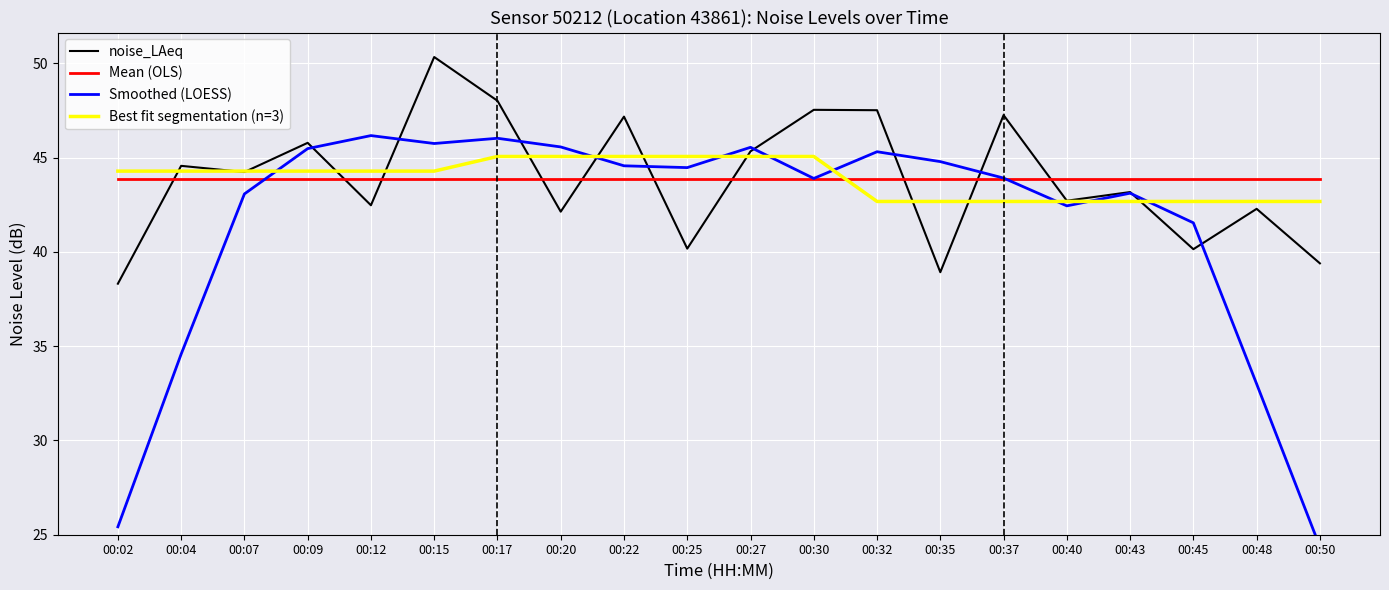

Which series ends up on top after the final intersection of Best fit segmentation (n=3) and Smoothed (LOESS)?

Best fit segmentation (n=3)